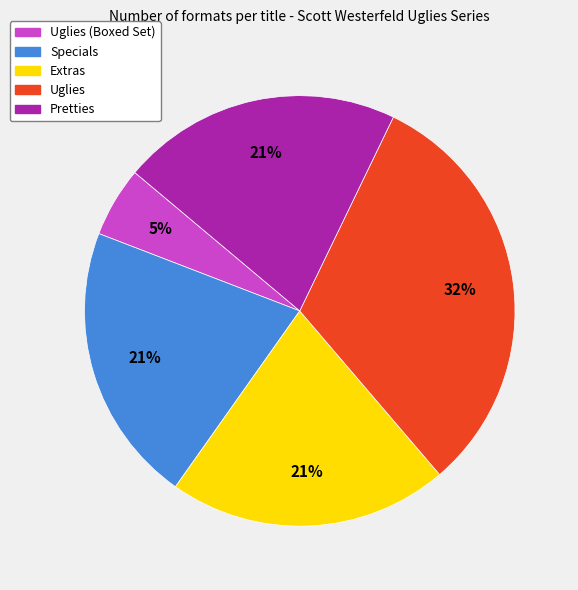

Is it true that Uglies (Boxed Set) is 15% of the pie?

False